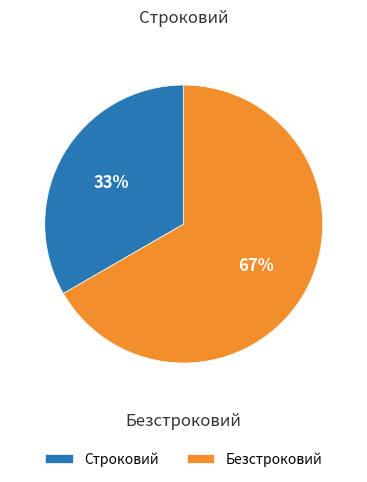

What is the largest slice in the pie chart?

Безстроковий